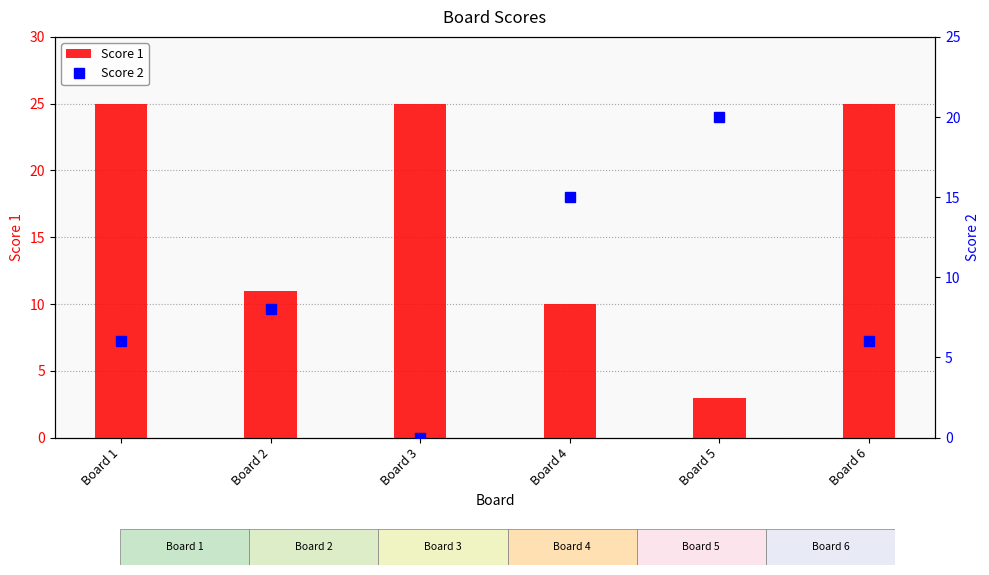

Does the chart contain any negative values?

No